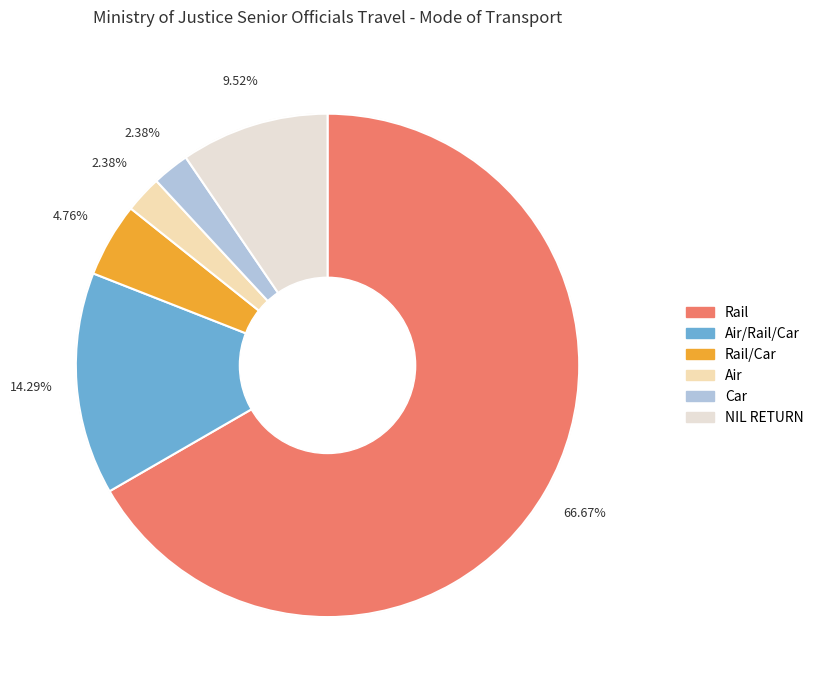

Does NIL RETURN represent more than half of the total?

No